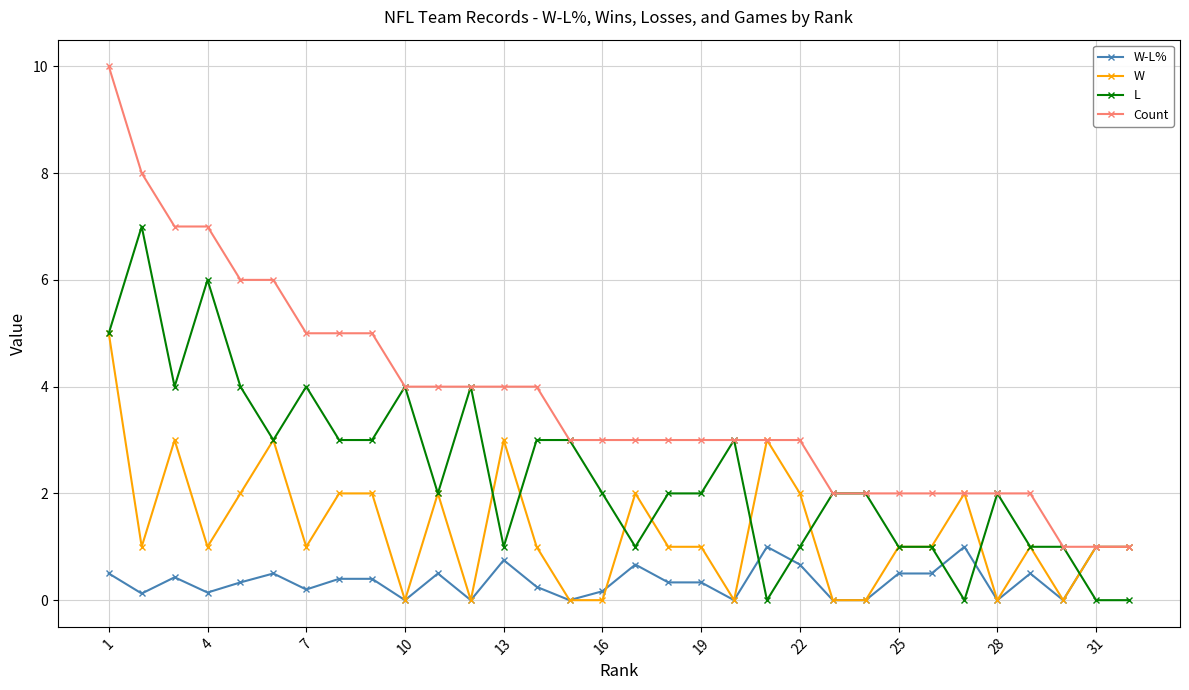

Does the chart have visible grid lines?

Yes